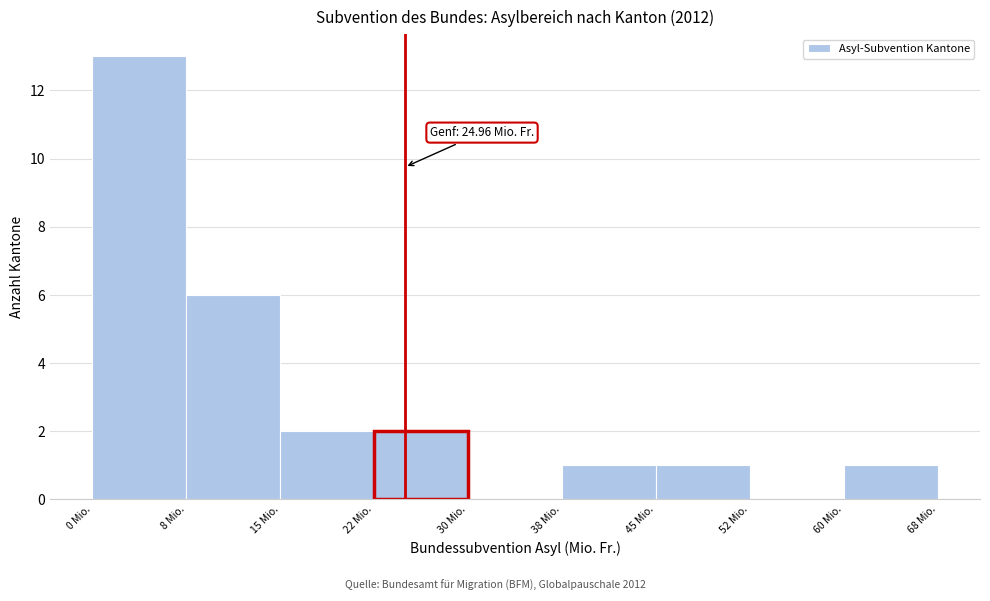

Which range on the x-axis has the tallest bar?

0.0 to 7.5